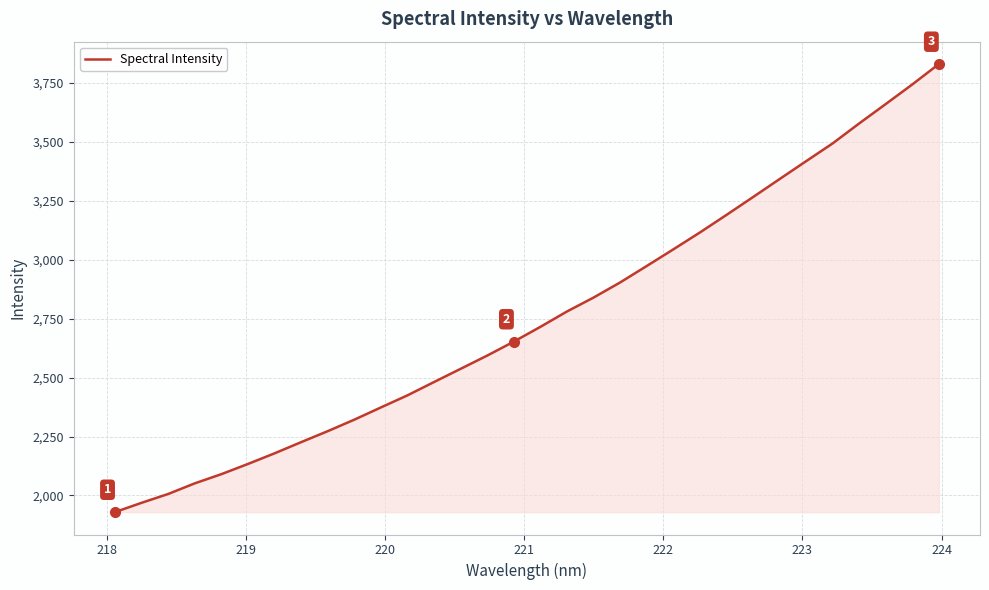

What is the maximum value shown in the chart?

3830.8